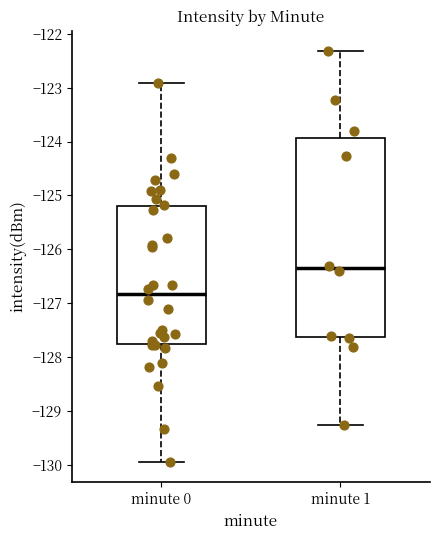

Which box's median line is the lowest?

minute 0